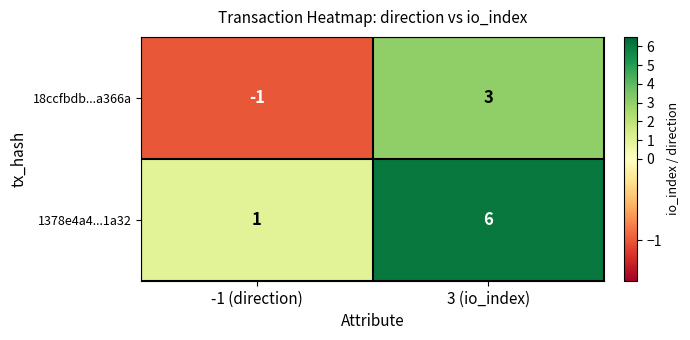

At which label is 1378e4a4...1a32 closest to 3?

-1 (direction)